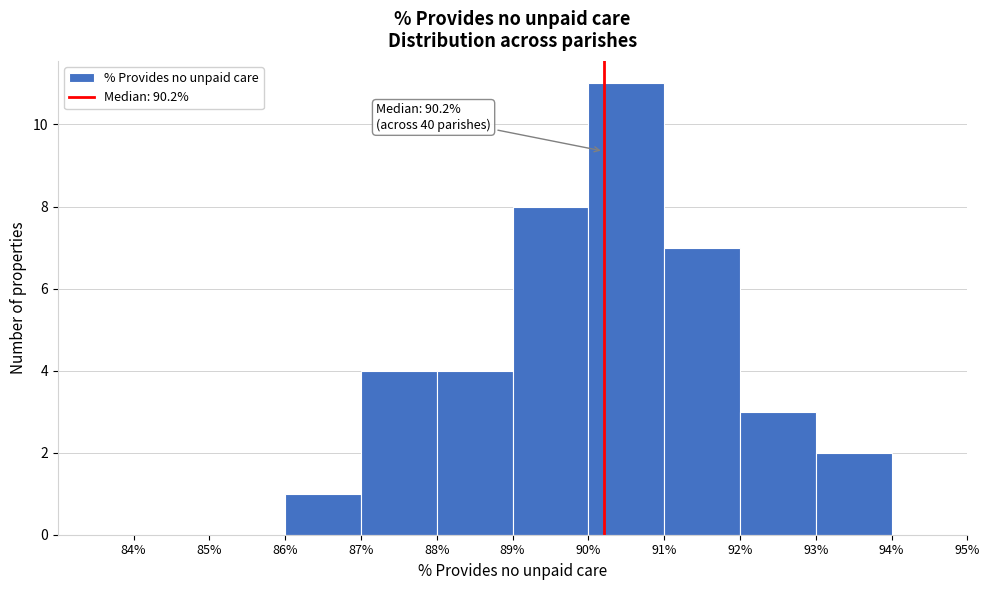

Over which range of the x-axis is the bar tallest?

90% to 91%